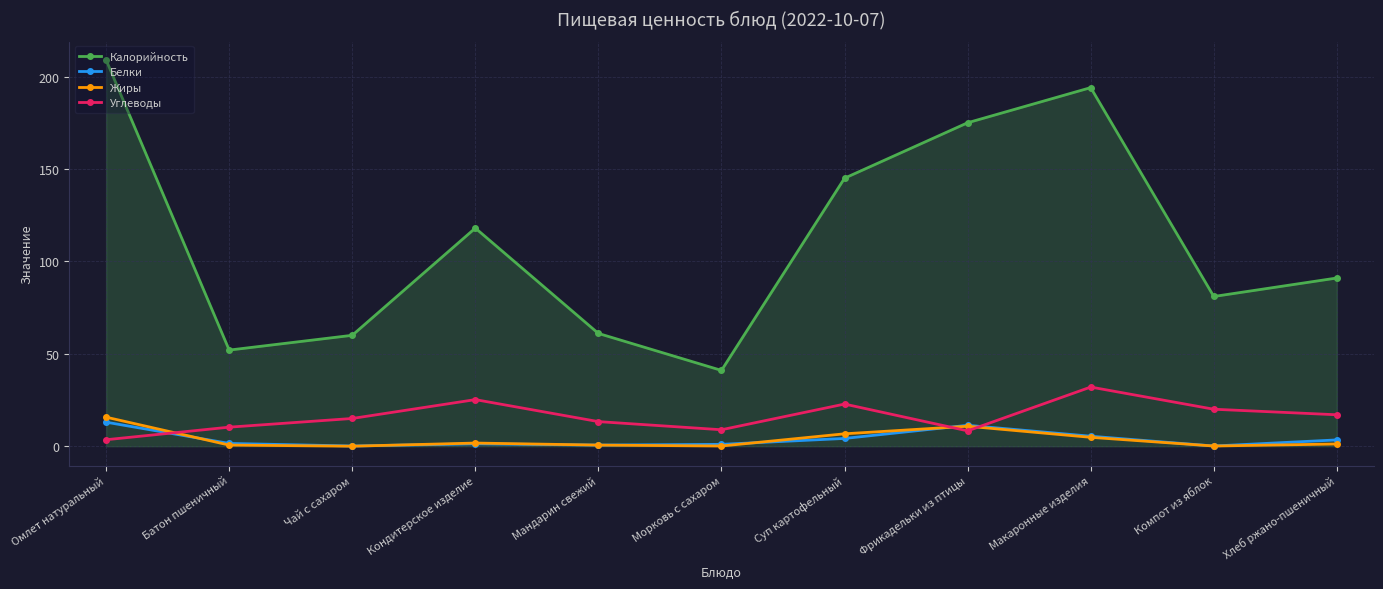

Where does the Жиры series first go above 1?

Омлет натуральный